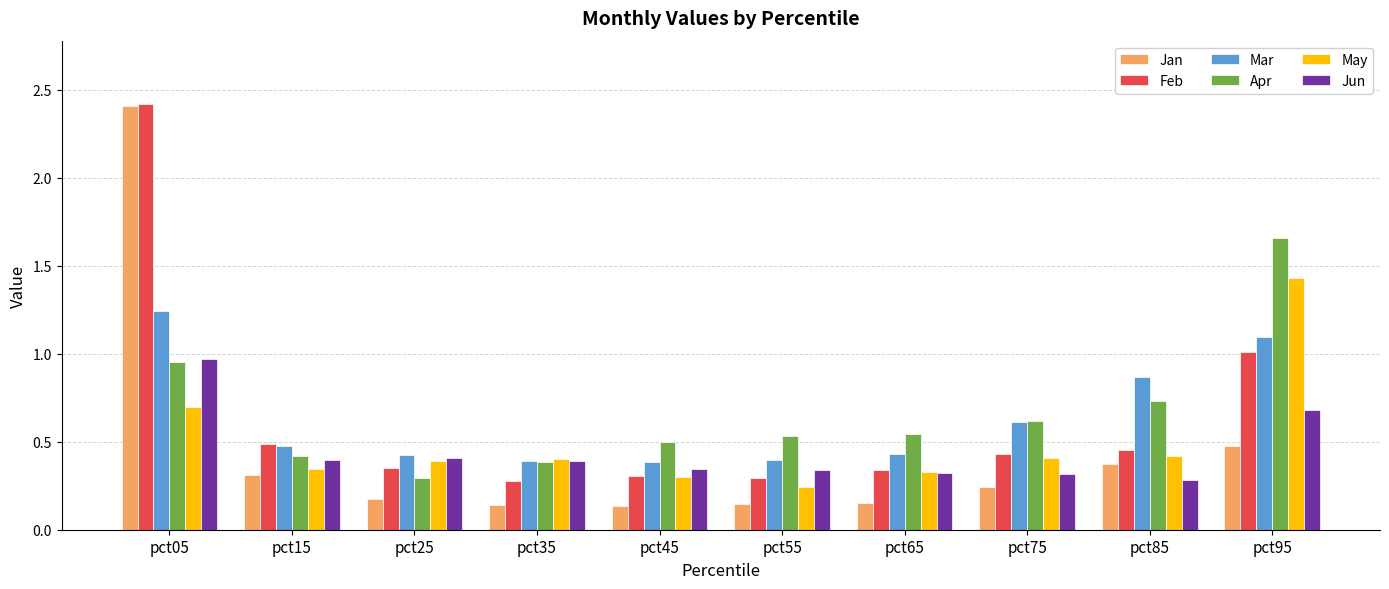

What is the sum of all Apr values?

6.6